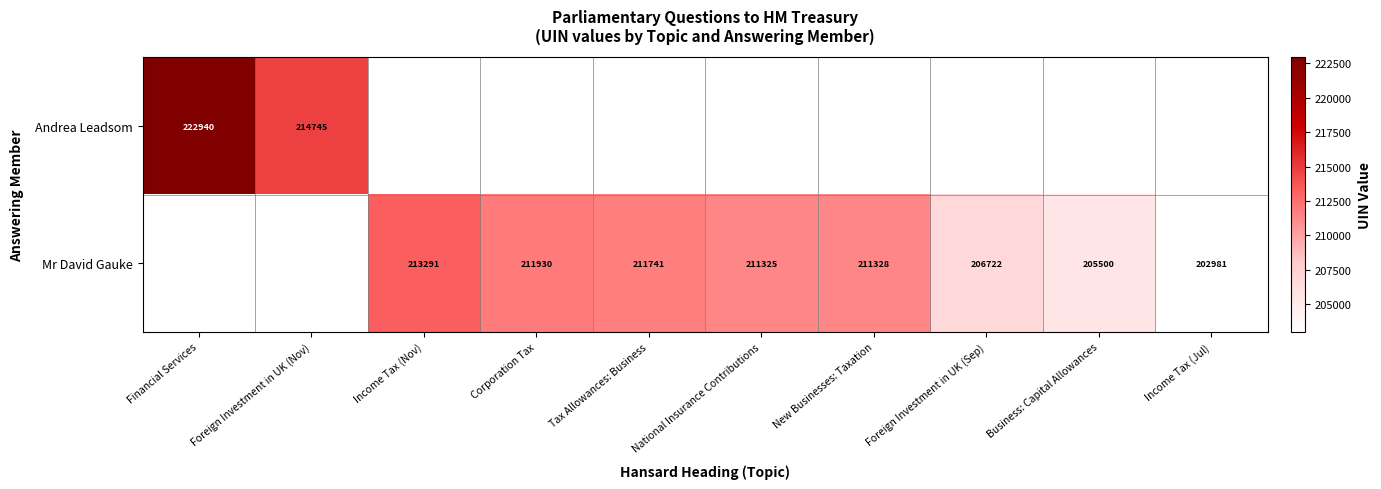

True or false: Andrea Leadsom has a value of 399294 at Financial Services.

False